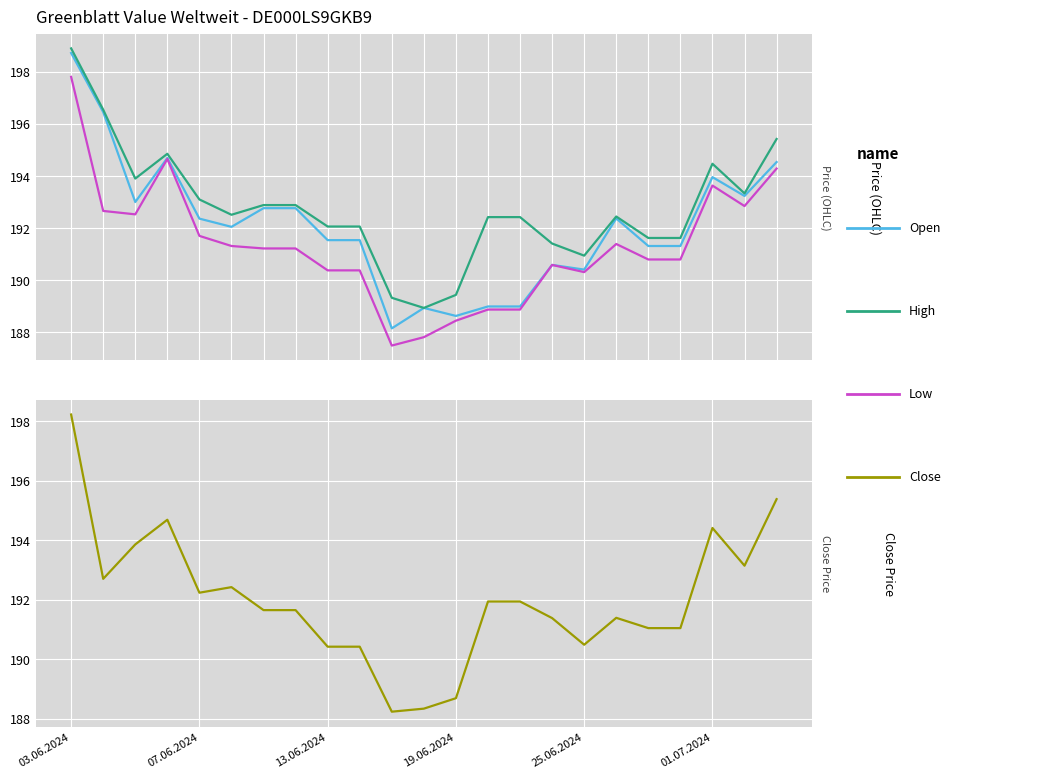

What is the approximate value of Low at 6, to the nearest 100?

191200